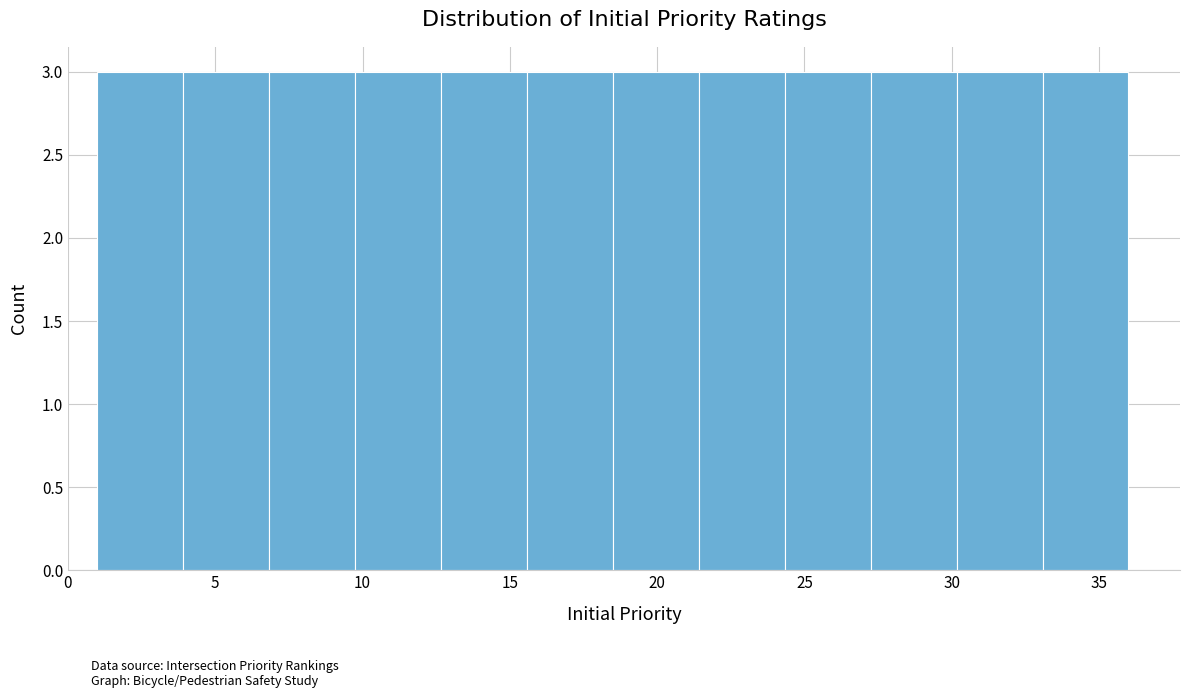

What is the height of the bar covering 27.5 to 30.0 on the x-axis? Neither the bar edges nor the heights are printed on the chart, so give them approximately, as read against the axes.

3